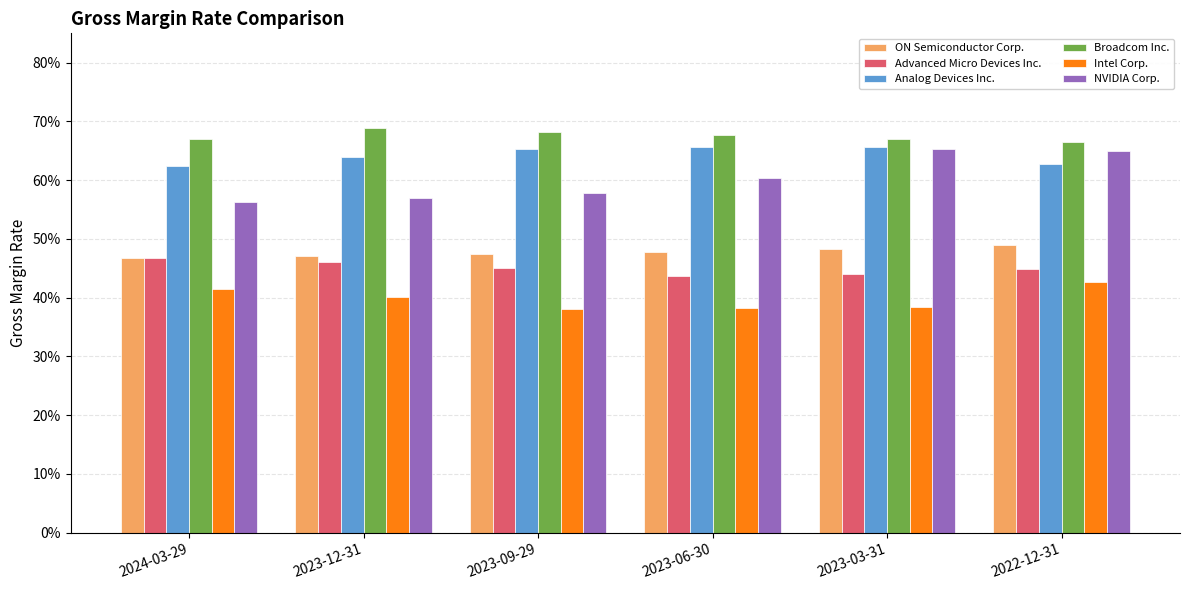

Rank the series by their maximum value, from lowest to highest.

Intel Corp., Advanced Micro Devices Inc., ON Semiconductor Corp., NVIDIA Corp., Analog Devices Inc., Broadcom Inc.